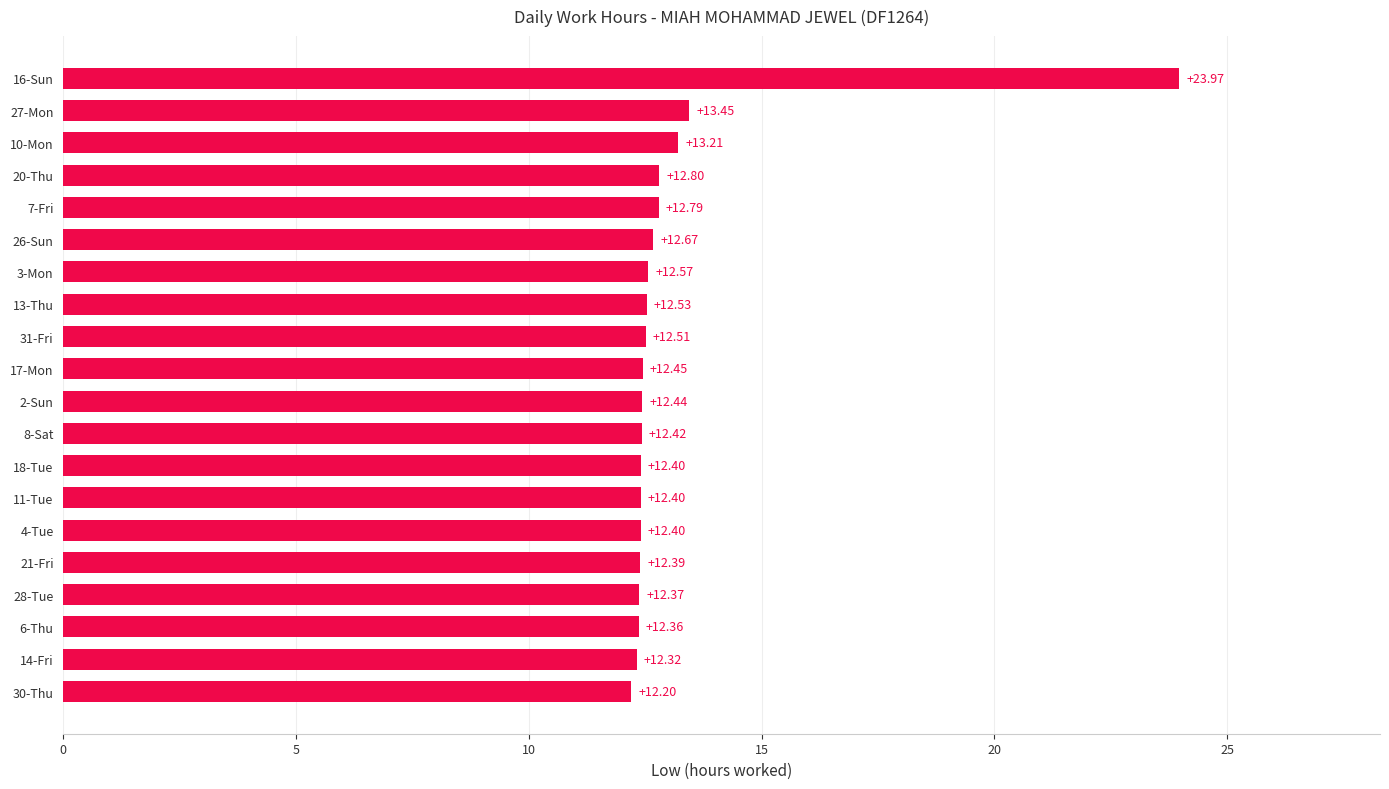

Approximately how many times larger is the value at 17-Mon compared to 31-Fri?

1.0